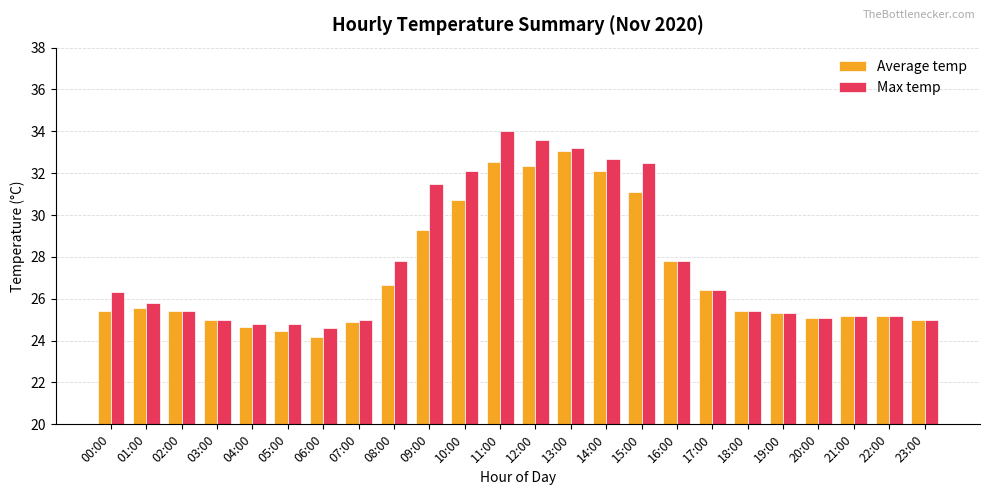

The value of Max temp at 06:00 is 35.9. True or false?

False